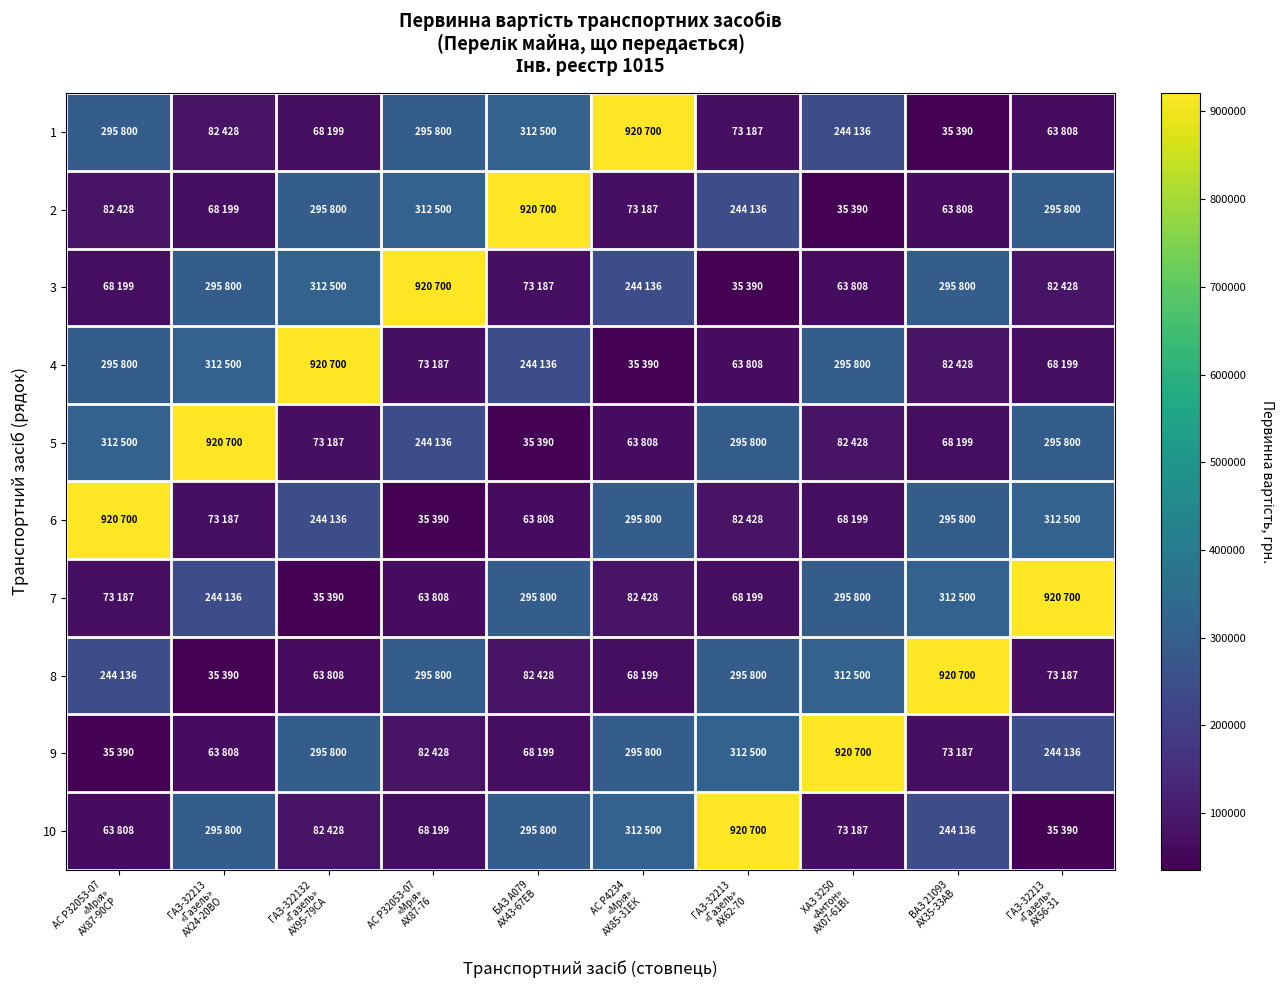

Which label corresponds to the smallest value in the chart?

ВАЗ 21093
АХ35-33АВ